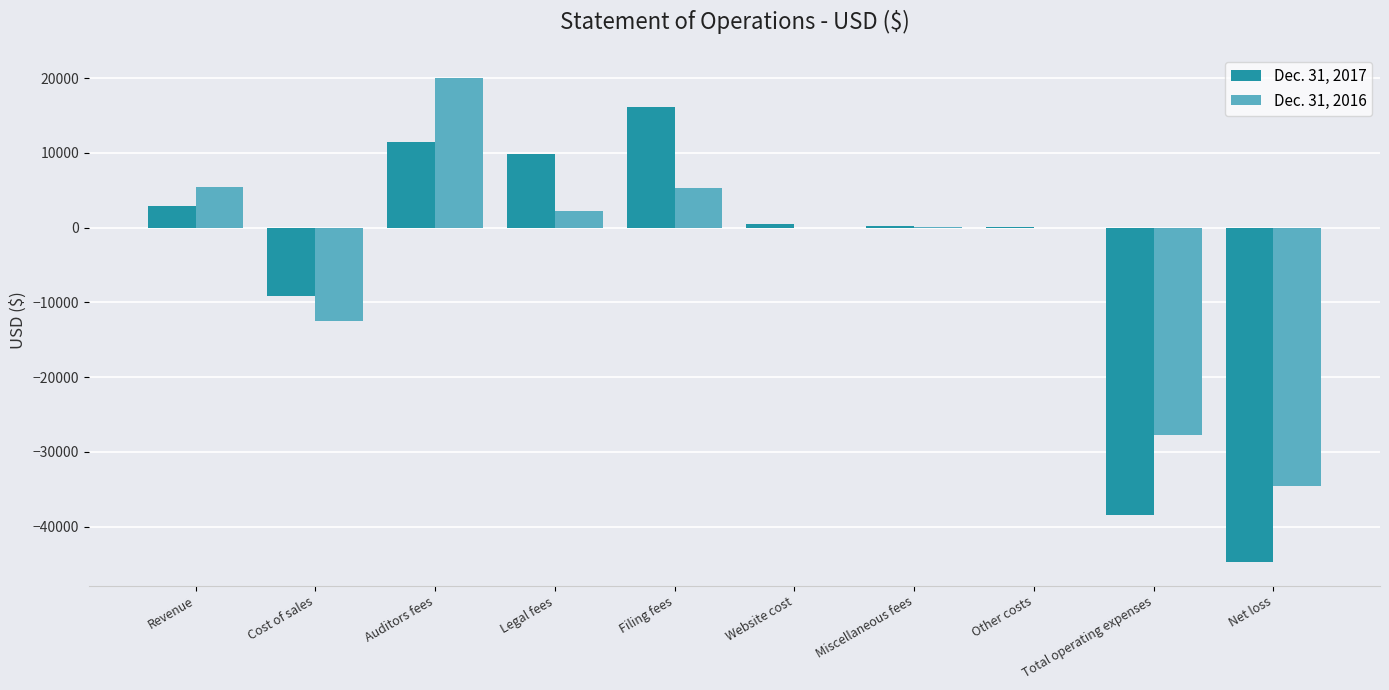

What is the sum of the Dec. 31, 2017 values at Total operating expenses and Legal fees?

-28536